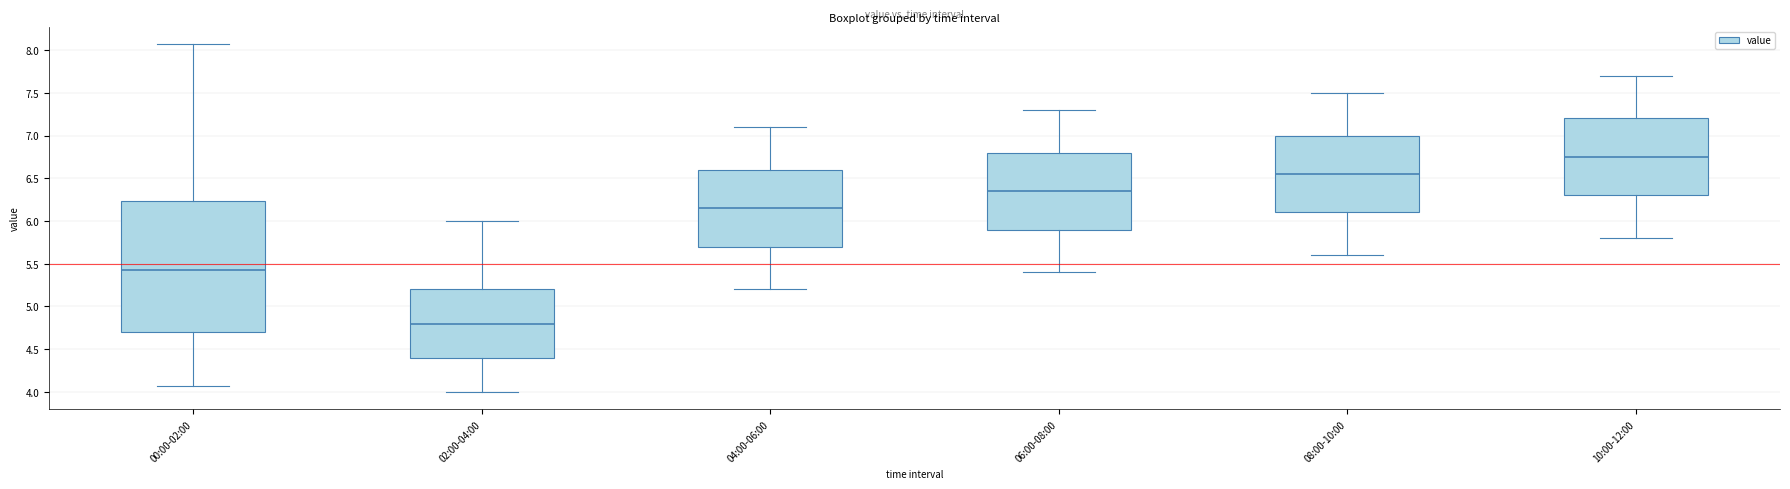

Which box is the tallest, from its lower edge to its upper edge?

00:00-02:00